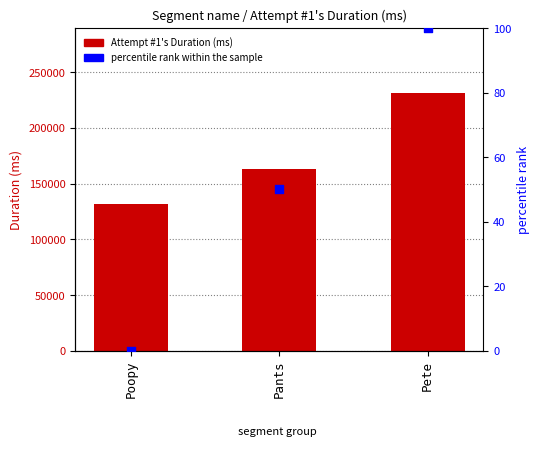

At which category is the sum across all series the highest?

Pete